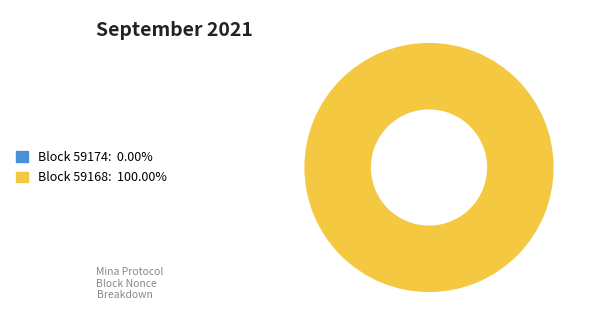

Between 59174 and 59168, which is larger?

59168